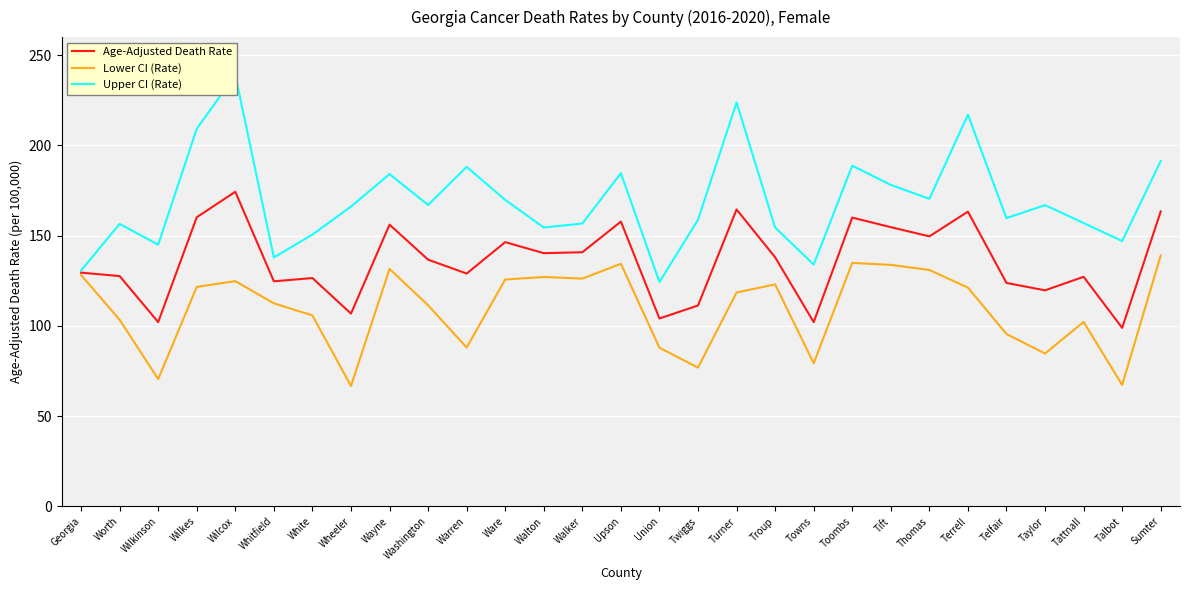

True or false: Age-Adjusted Death Rate has more than 0 points higher than both neighbors.

True